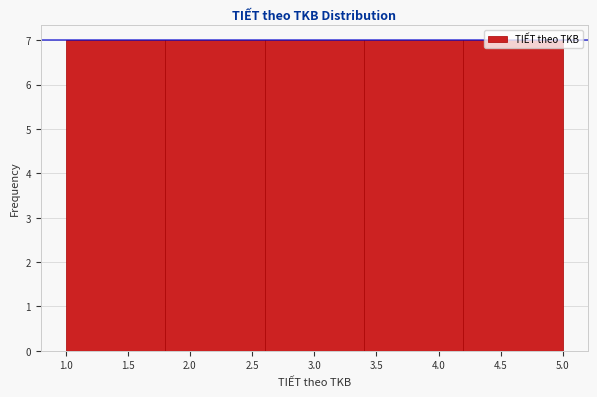

What is the height of the bar covering 2.6 to 3.4 on the x-axis? The values are not printed on the chart, so give them approximately, as read against the axis.

7